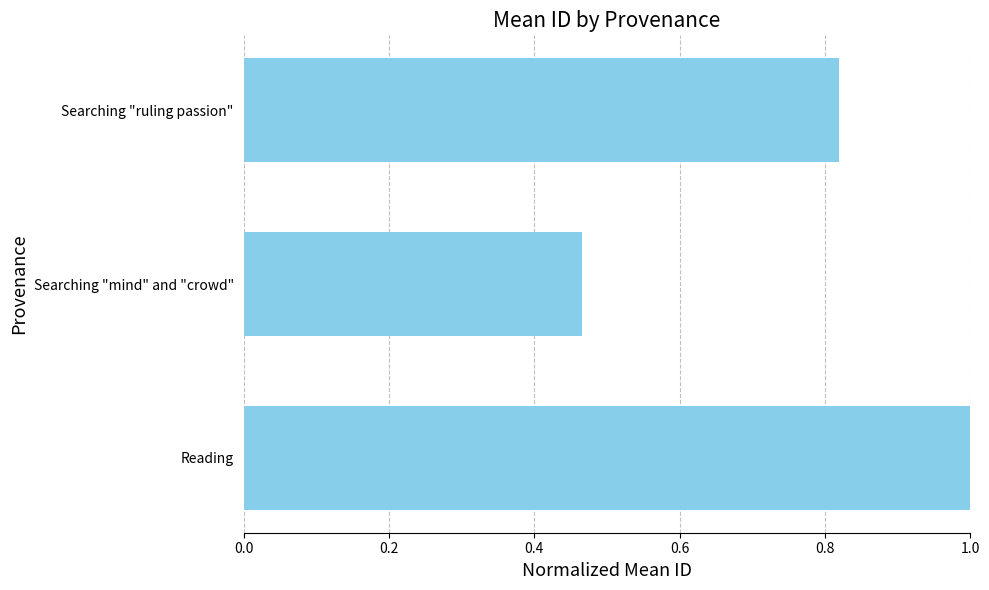

Which label corresponds to the smallest value in the chart?

Searching "mind" and "crowd"